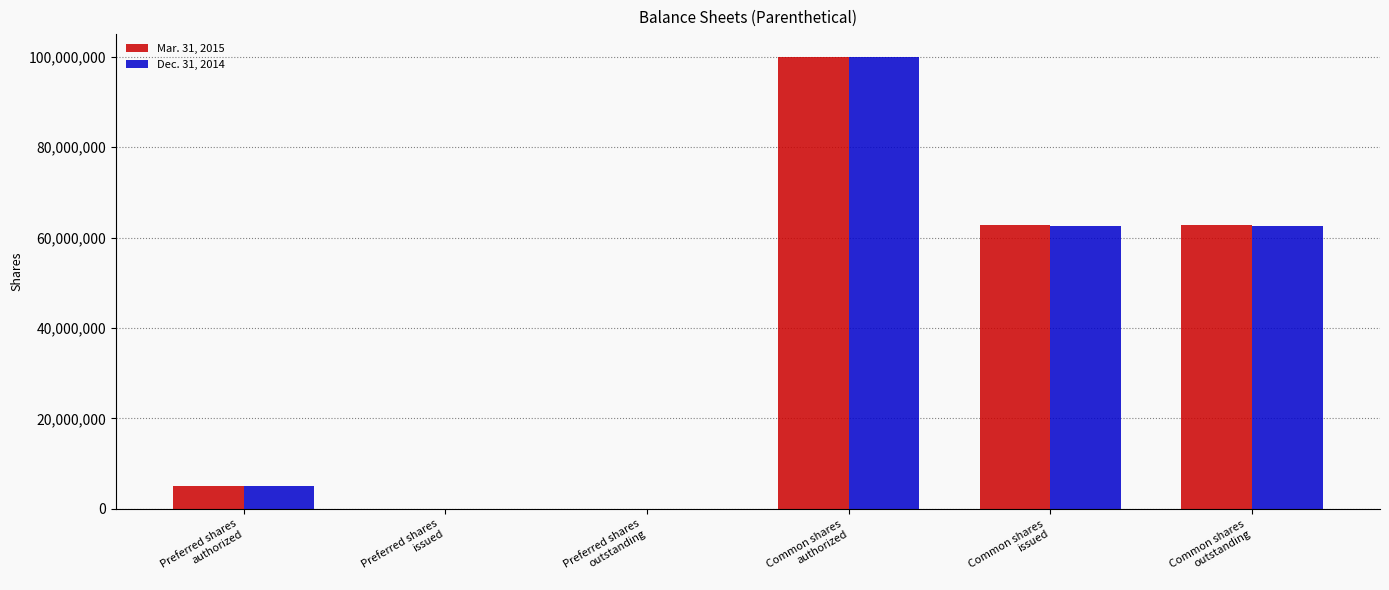

What is the greatest value displayed?

100000000